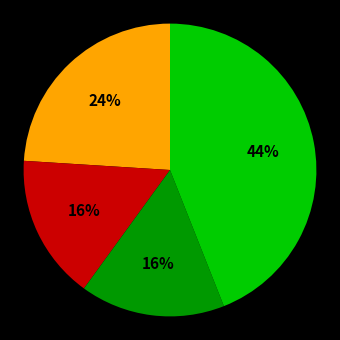

To the nearest percent, what is the difference between the largest and smallest slice percentages?

28%